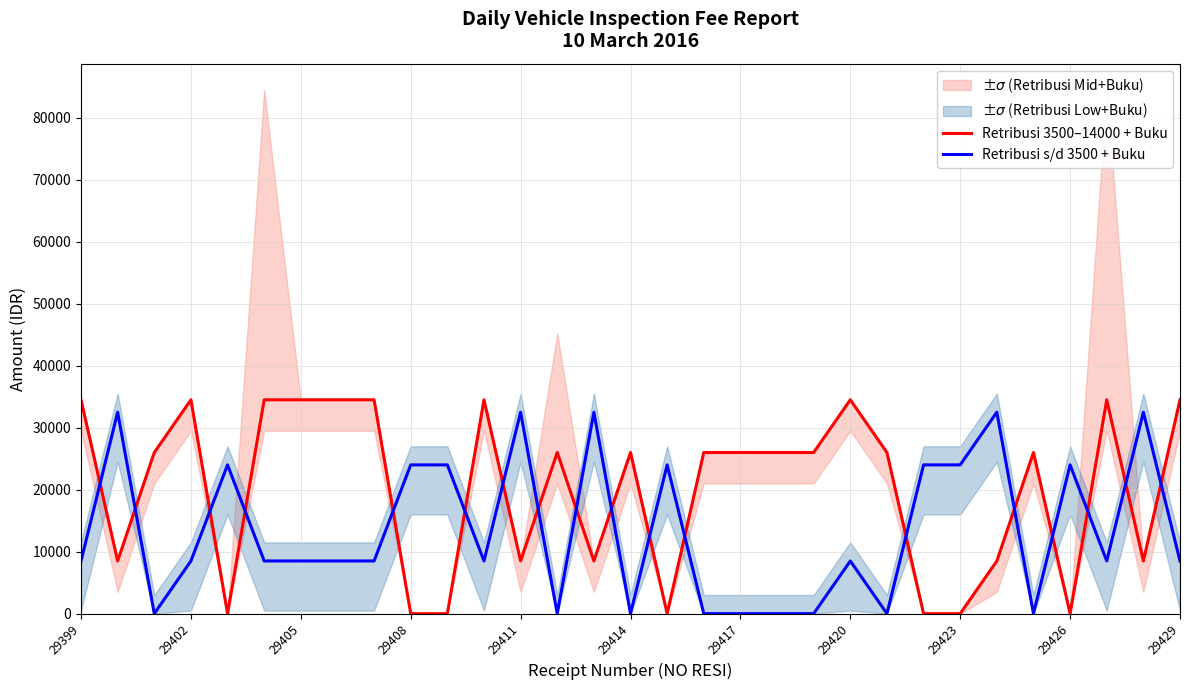

What position from the left is 22?

23